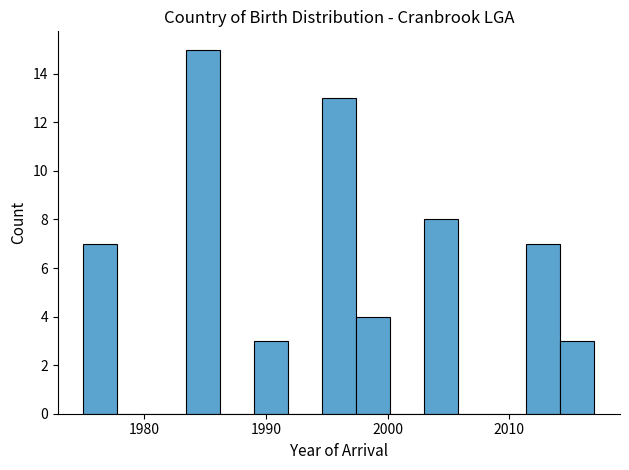

Read against the x-axis, roughly where is the centre of the tallest bar?

1985